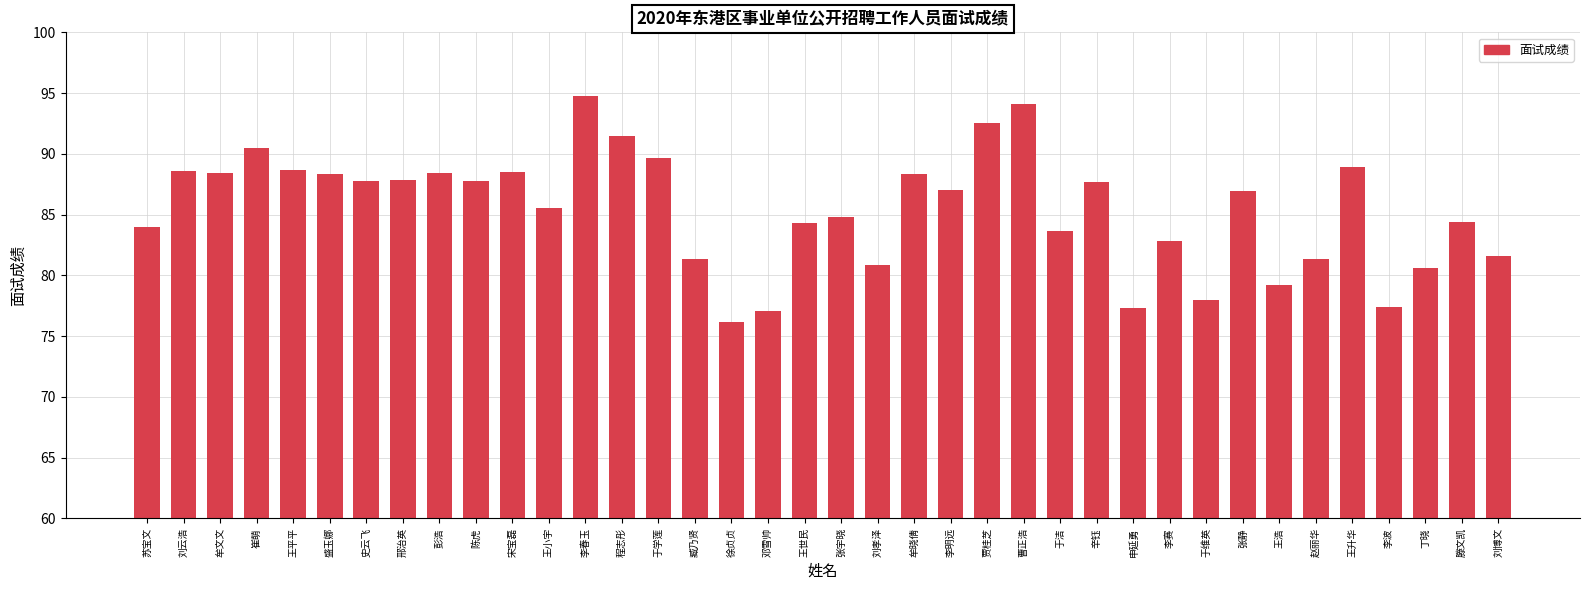

What is the change in value from 程志彤 to 丁晓?

-10.8